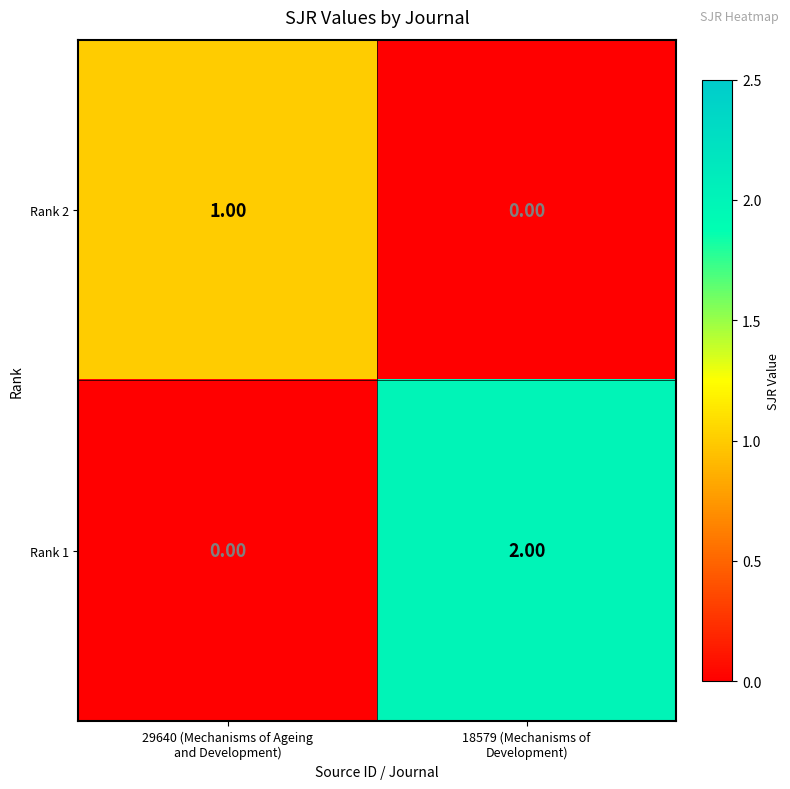

Which series has the largest total across all categories?

Rank 1